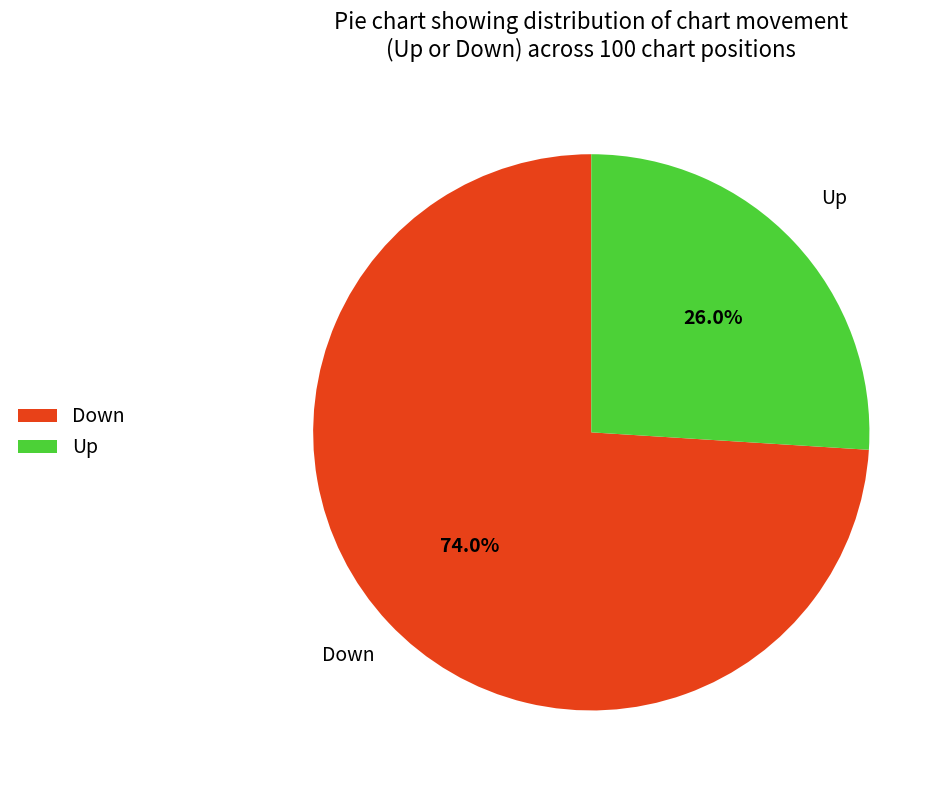

Is there any slice that represents more than half of the pie?

Yes